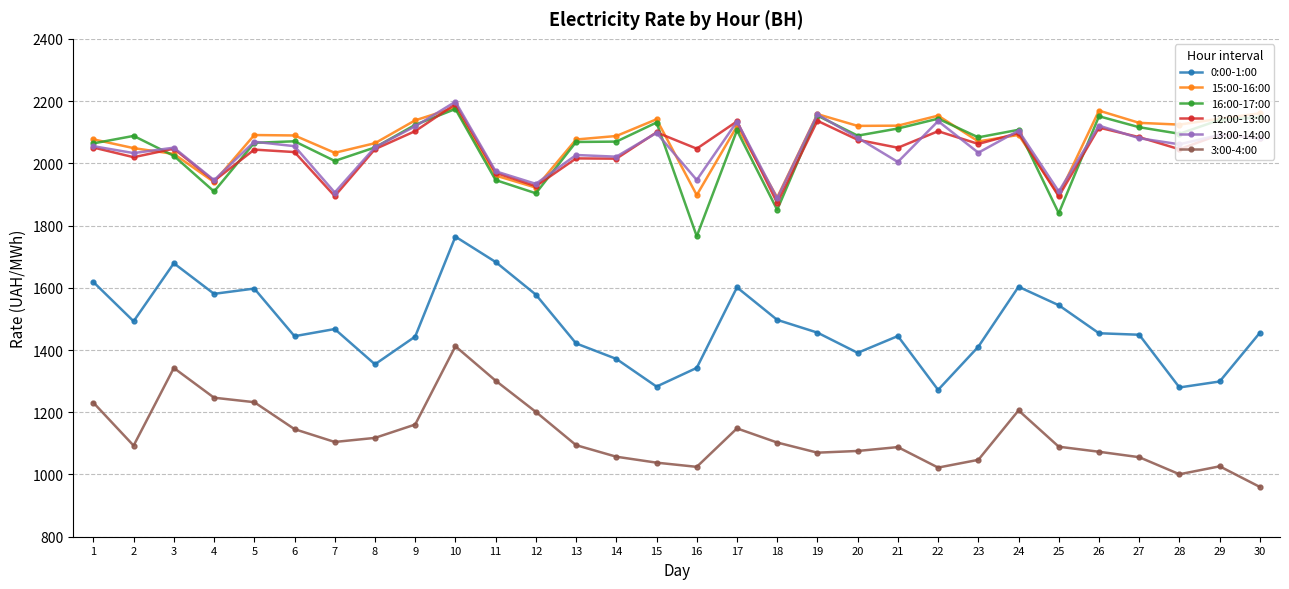

True or false: 13:00-14:00 and 16:00-17:00 cross at least once.

True